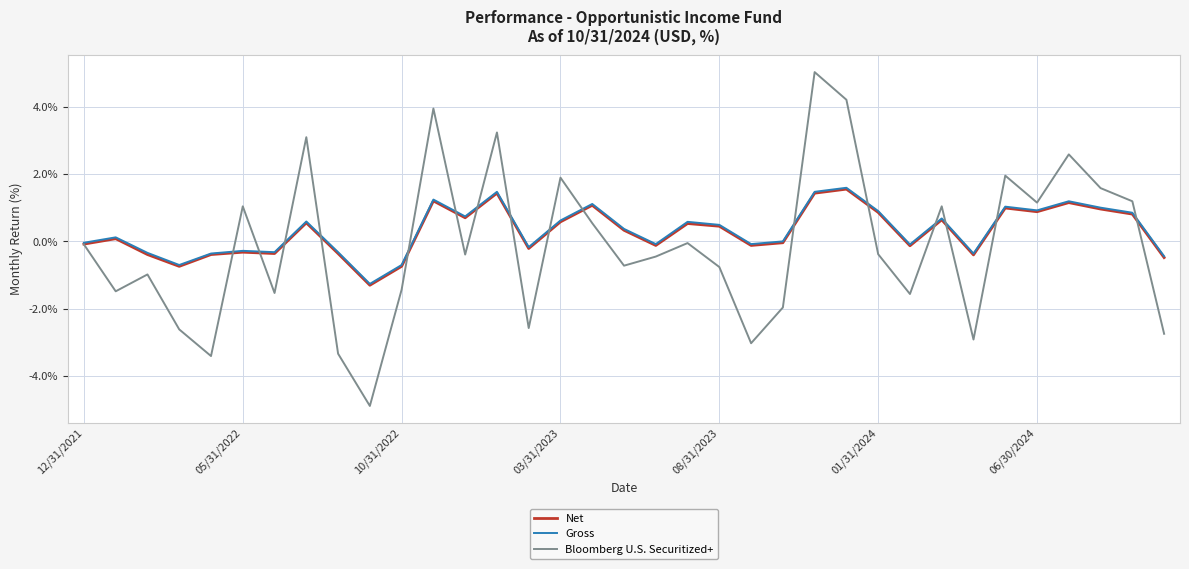

Which series has the largest range (max minus min)?

Bloomberg U.S. Securitized+